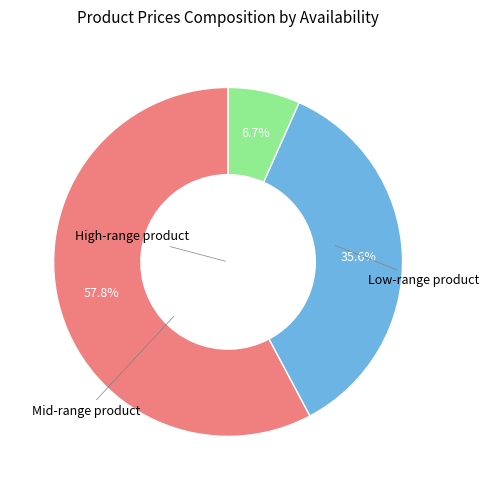

Which has a higher value, Low-range product or Mid-range product?

Mid-range product